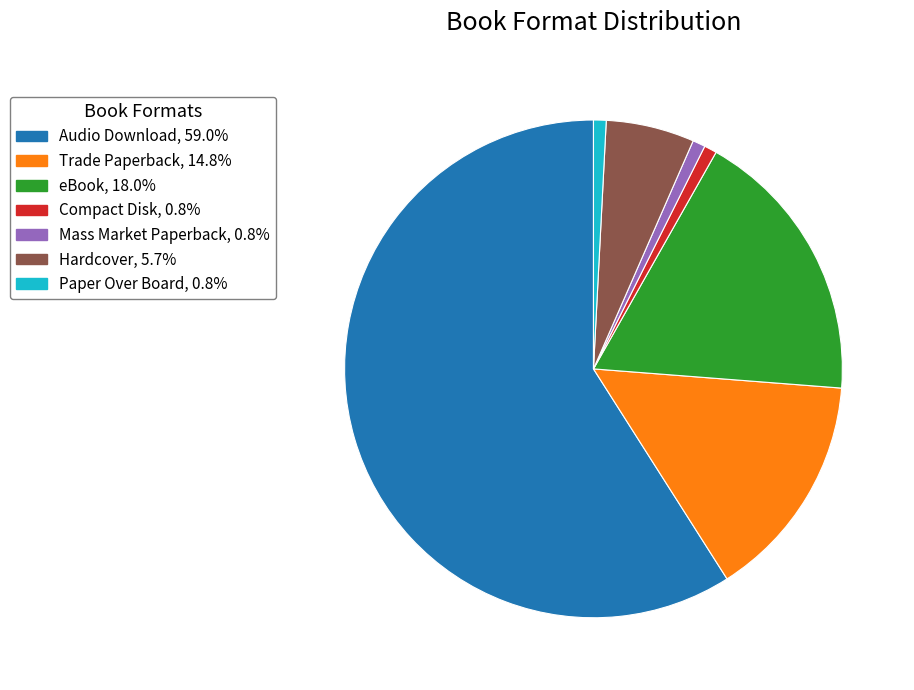

Does any single category account for the majority?

Yes